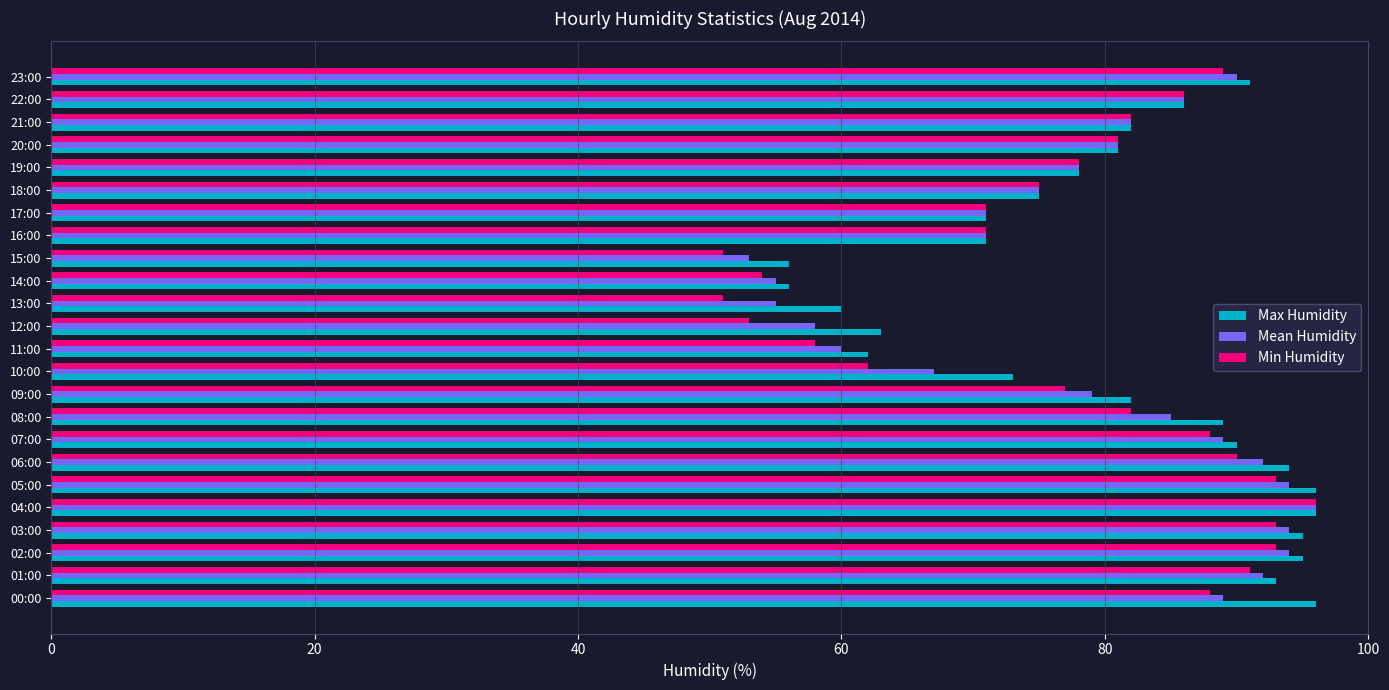

What is the total value across all series at 06:00?

276